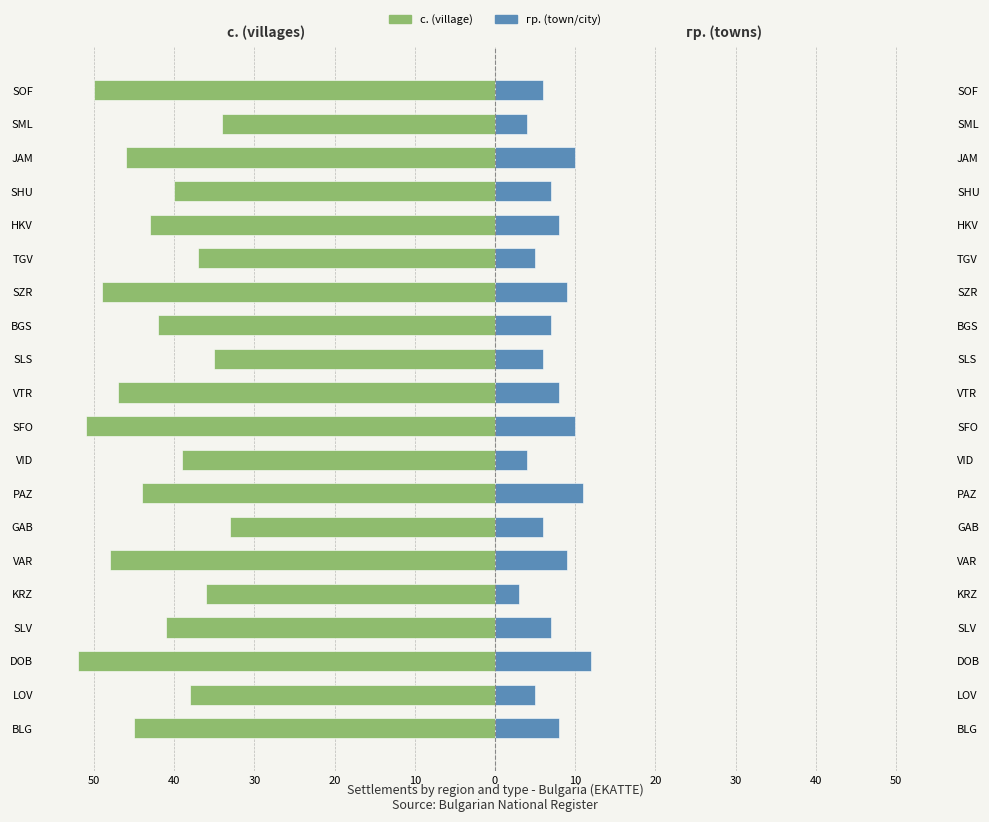

Read the гр. (town/city) value at SFO.

10